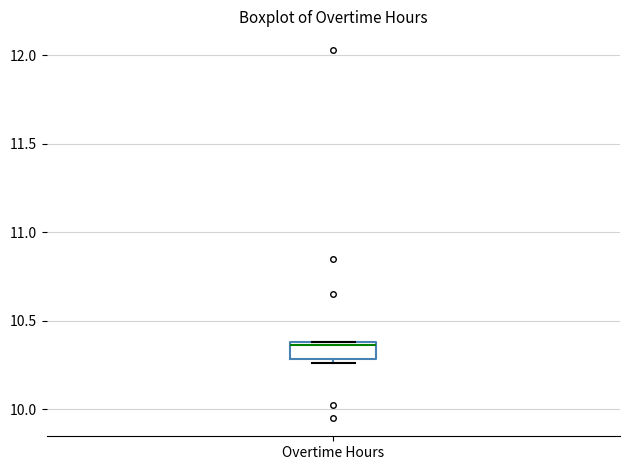

Transcribe this box plot: give where the median line is, the range the box spans, and where the two whiskers end, as read against the y-axis. The values are not printed on the chart, so give them approximately, as read against the axis.

median 10.35, box 10.30 to 10.40, whiskers 10.25 to 10.40